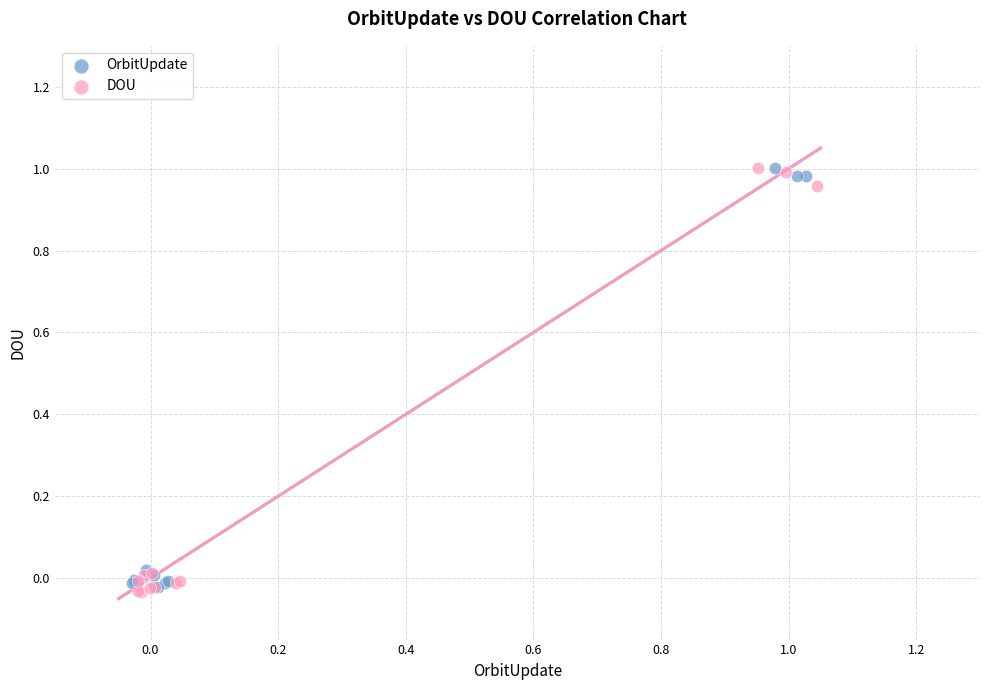

Which series has the largest Y range (max minus min)?

DOU